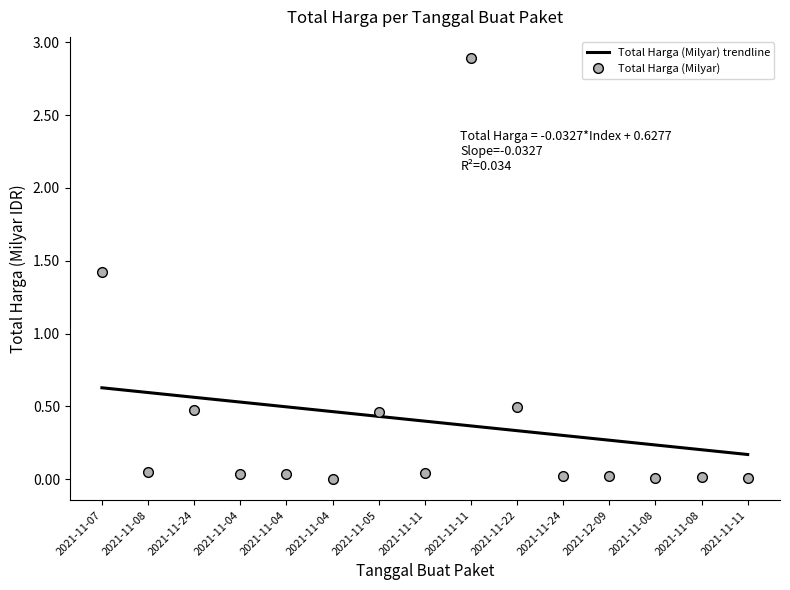

How many lines are shown in the chart?

1